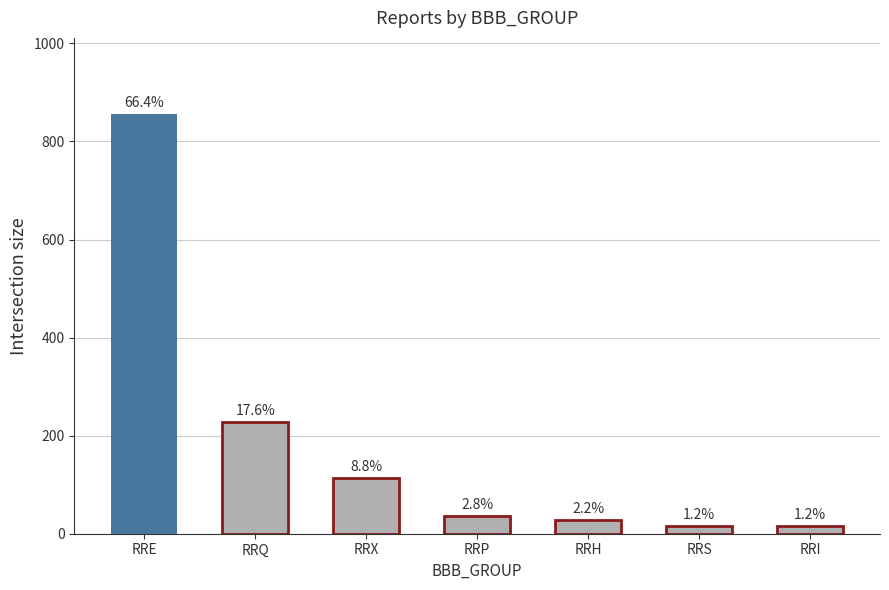

Reading left to right, transcribe all the data shown in this chart.

857	227	113	36	28	15	15